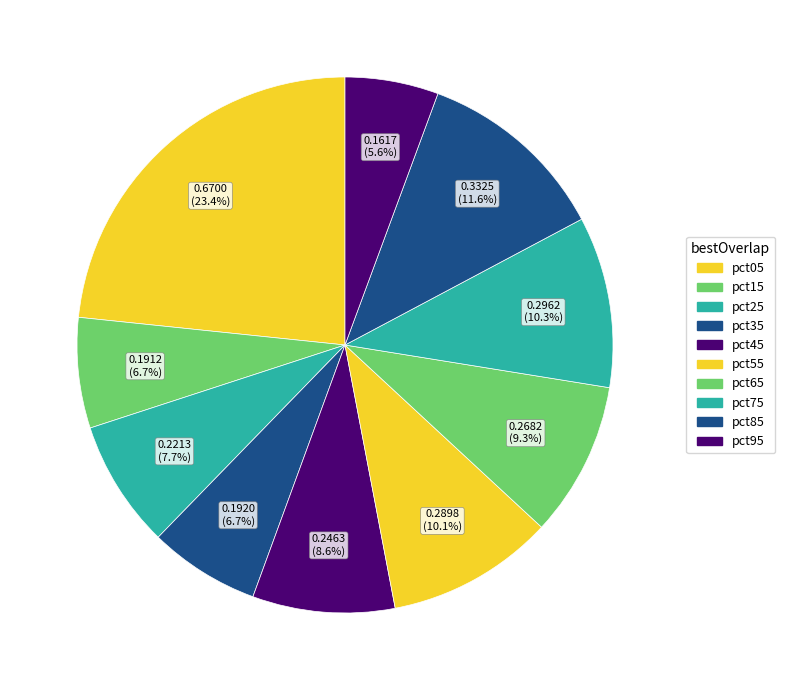

Which category has the biggest portion of the pie?

pct05